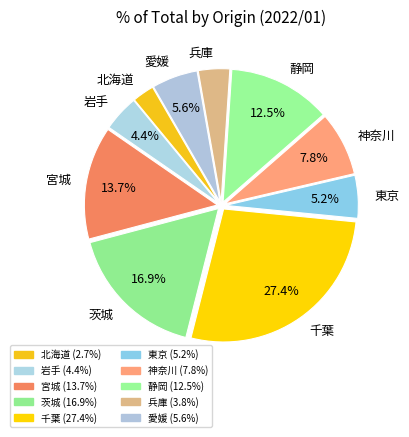

How much of the chart is everything except 宮城?

86.3%